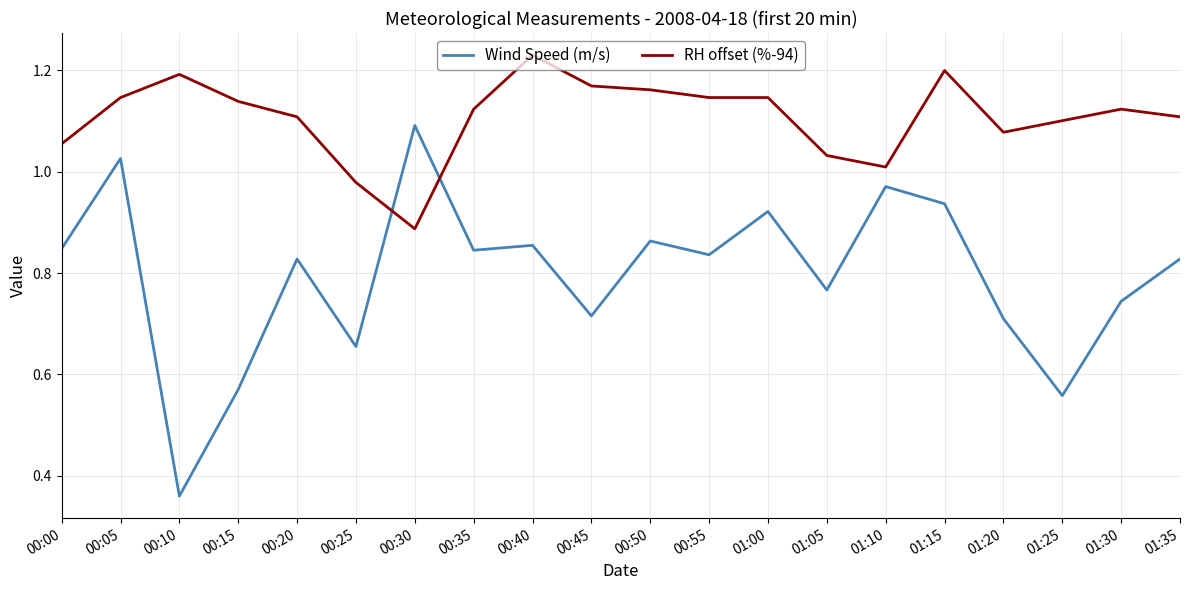

What position from the right is 00:10?

18